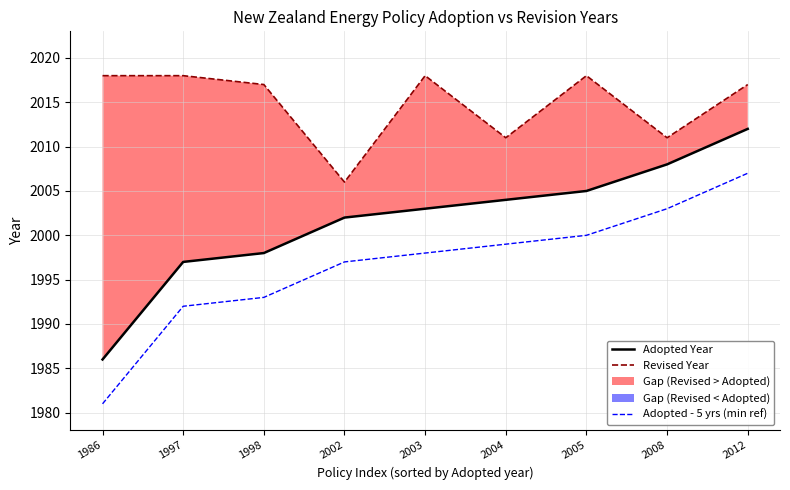

At which category does the chart reach its peak across all series?

1986